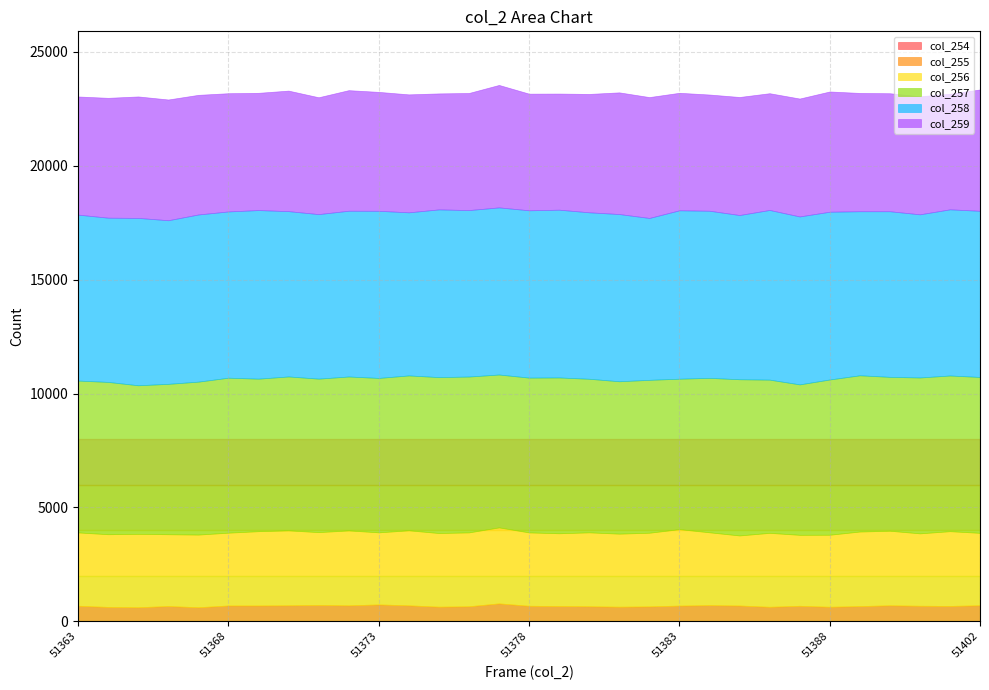

True or false: col_256 and col_254 intersect in this chart.

False